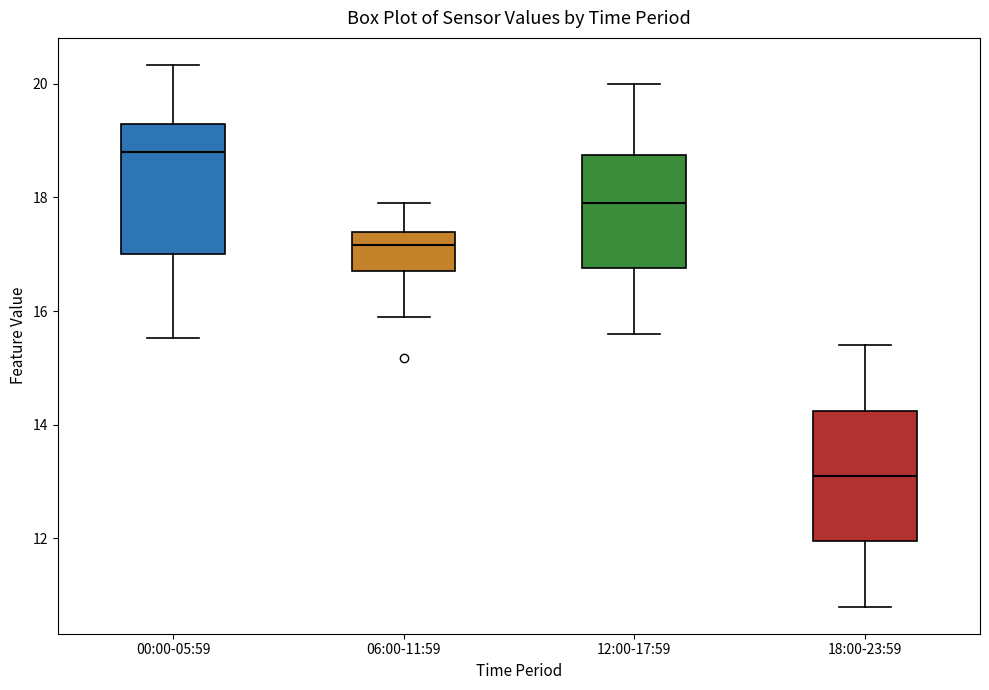

Where is the upper edge of the box for 12:00-17:59 on the y-axis? The values are not printed on the chart, so give them approximately, as read against the axis.

18.8